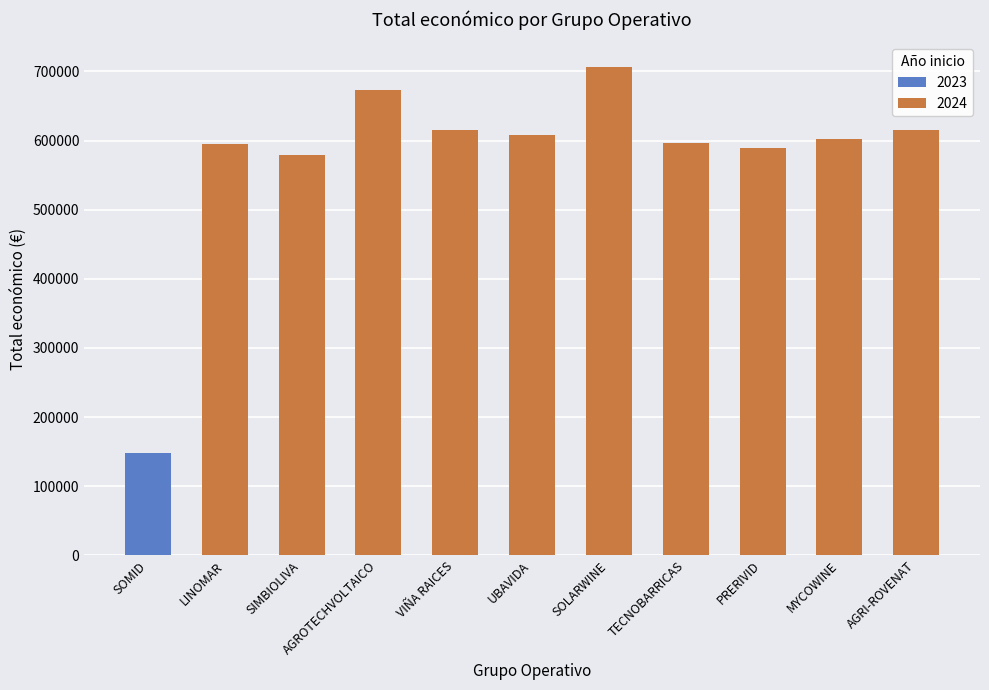

How many bars are there in total?

11